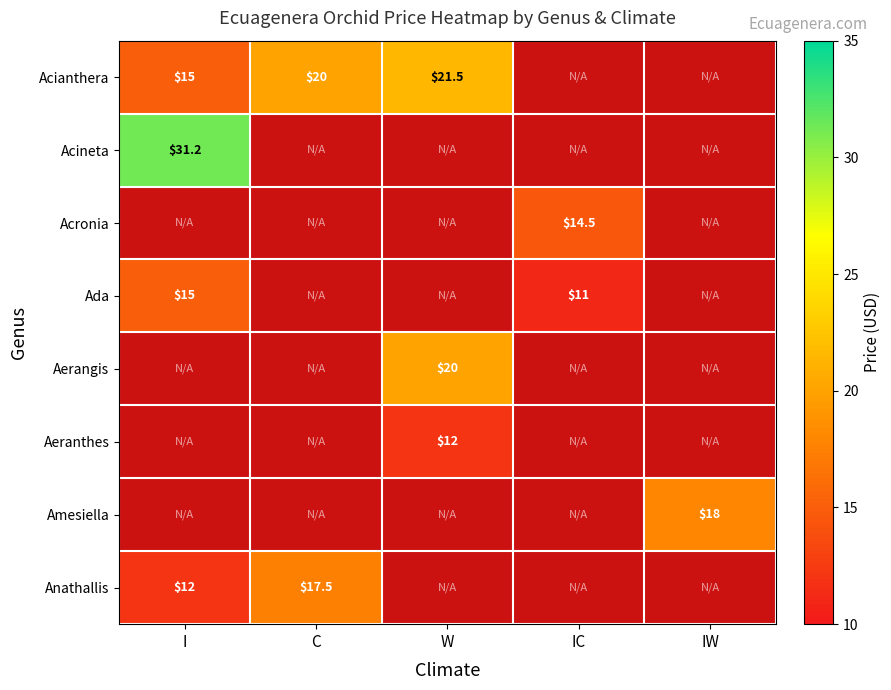

Is it true that Acianthera equals 8.0 at I?

False